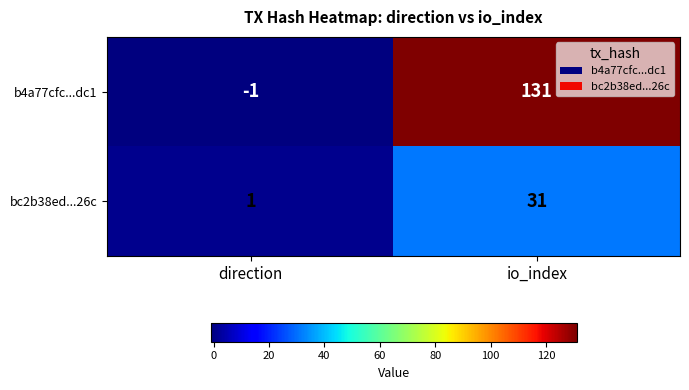

Rank the series by their average value, from highest to lowest.

b4a77cfc...dc1, bc2b38ed...26c